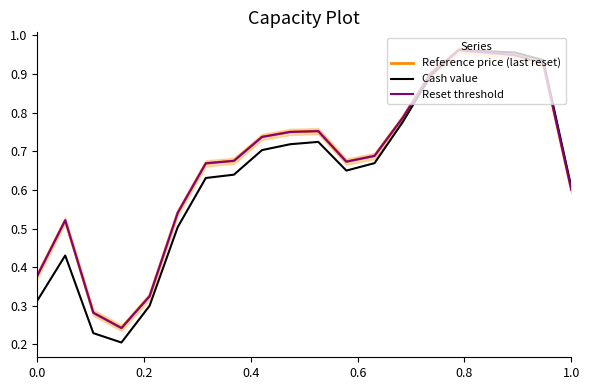

In Cash value, how many points are lower than both neighbors (excluding endpoints)?

2